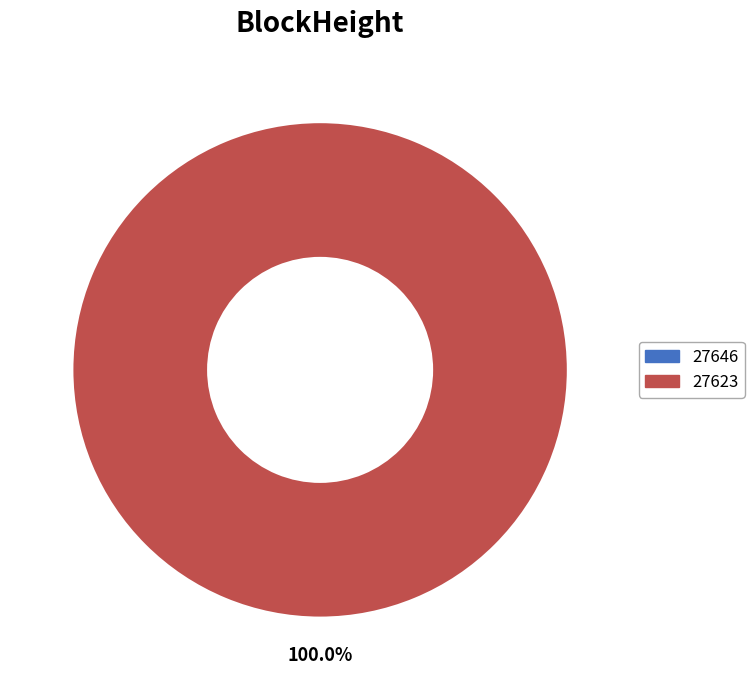

To the nearest percent, what is the combined percentage of 27646 and 27623?

100%